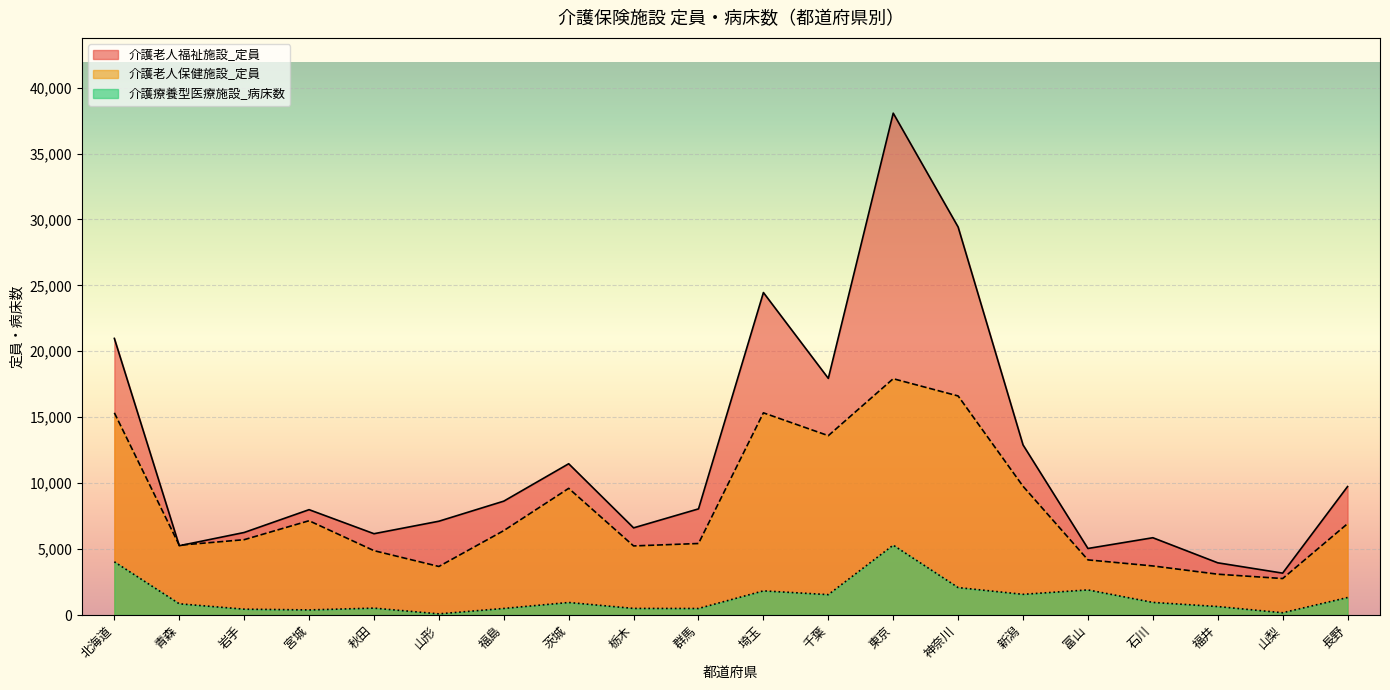

True or false: 介護老人保健施設_定員 and 介護老人福祉施設_定員 intersect in this chart.

True